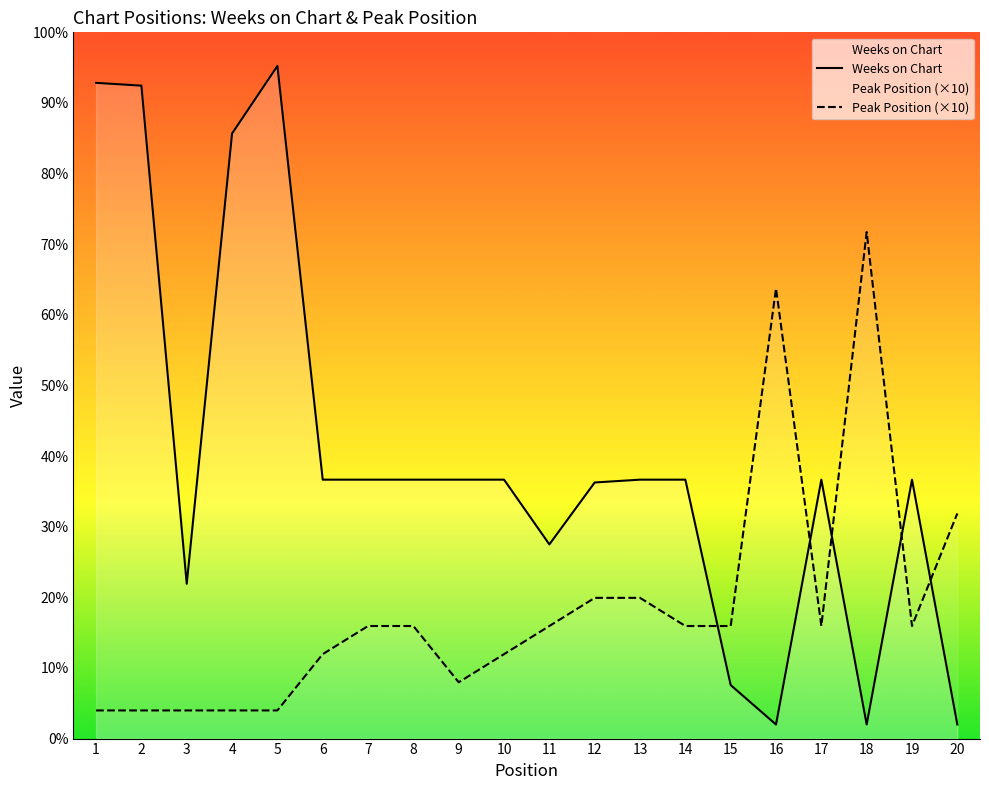

Reading left to right, what are all the values shown in this chart?

Weeks on Chart: 1=233	2=232	3=55	4=215	5=239	6=92	7=92	8=92	9=92	10=92	11=69	12=91	13=92	14=92	15=19	16=5	17=92	18=5	19=92	20=5
Peak Position (×10): 1=10	2=10	3=10	4=10	5=10	6=30	7=40	8=40	9=20	10=30	11=40	12=50	13=50	14=40	15=40	16=160	17=40	18=180	19=40	20=80